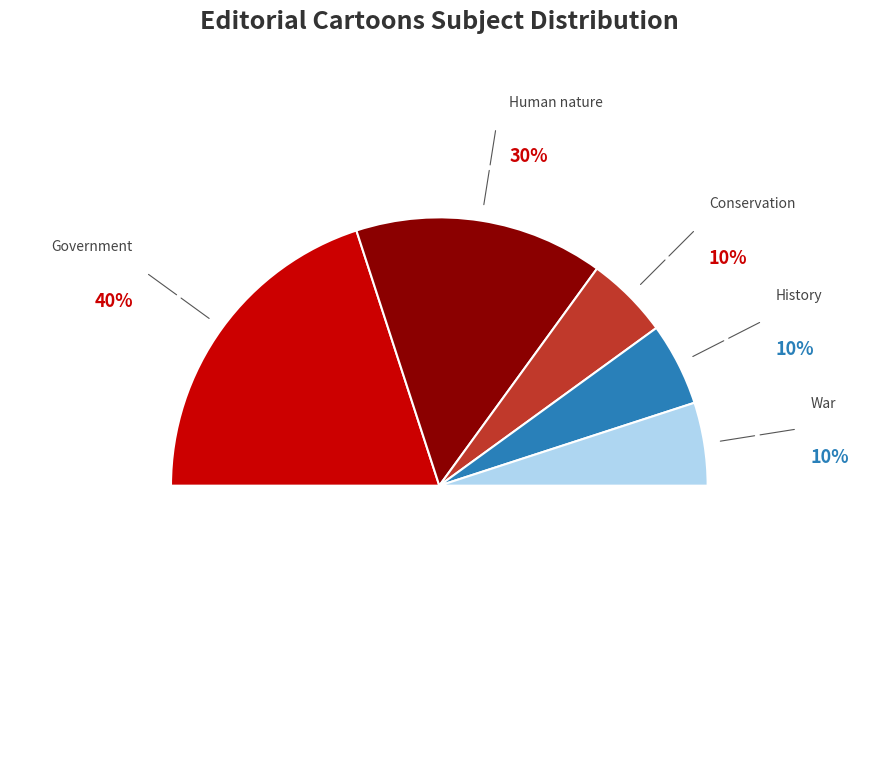

Rank the categories by value from highest to lowest.

Government, Human nature, Conservation, History, War